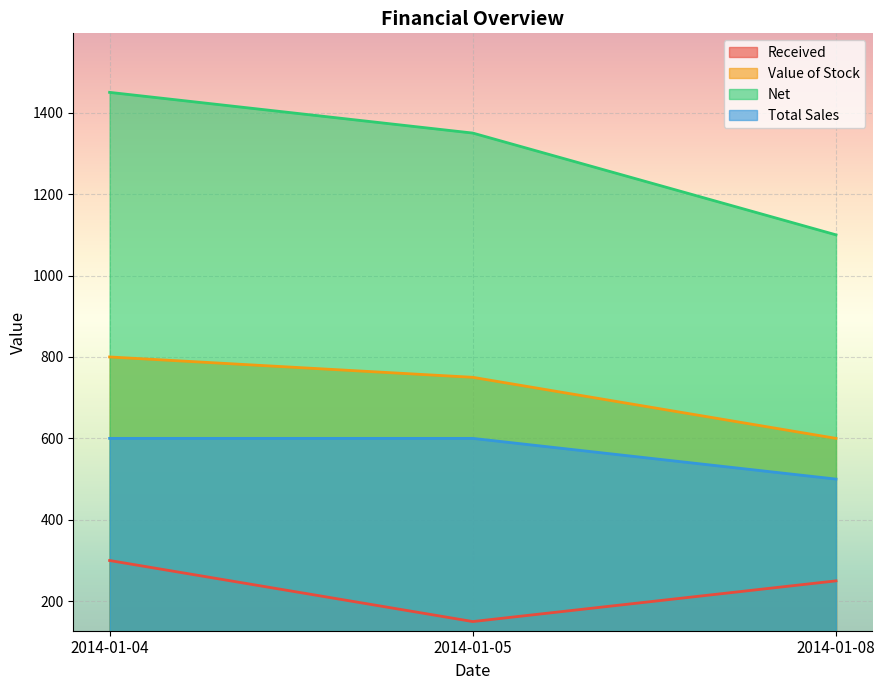

How many categories are shown in the chart?

3